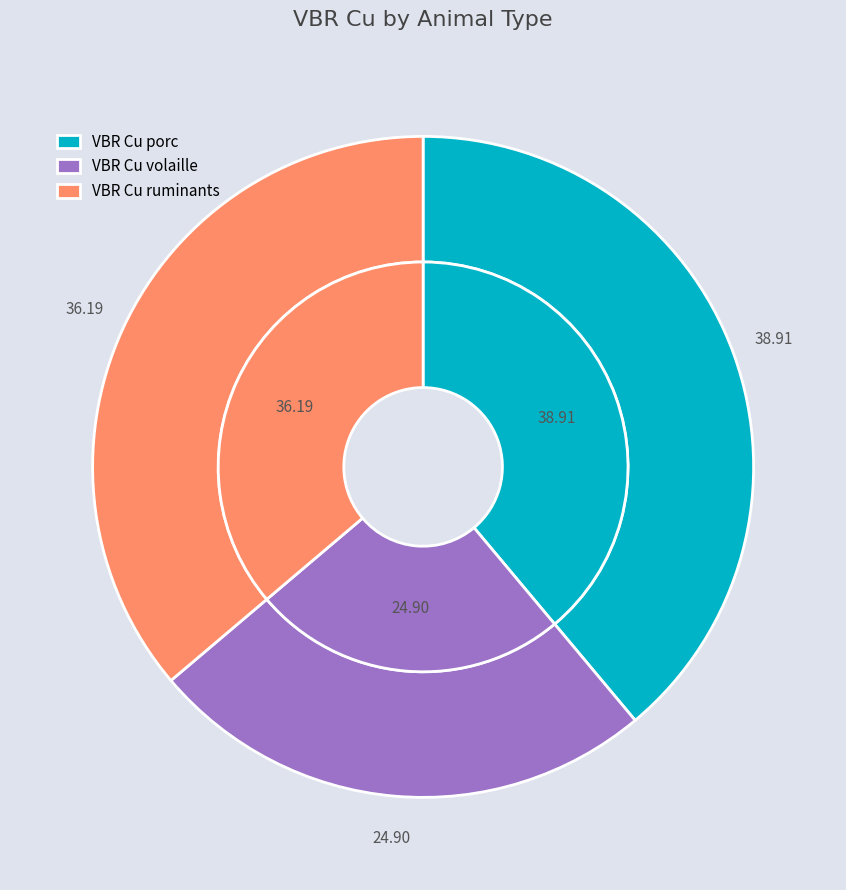

What is the ratio of the value at VBR Cu porc to the value at VBR Cu volaille?

1.6